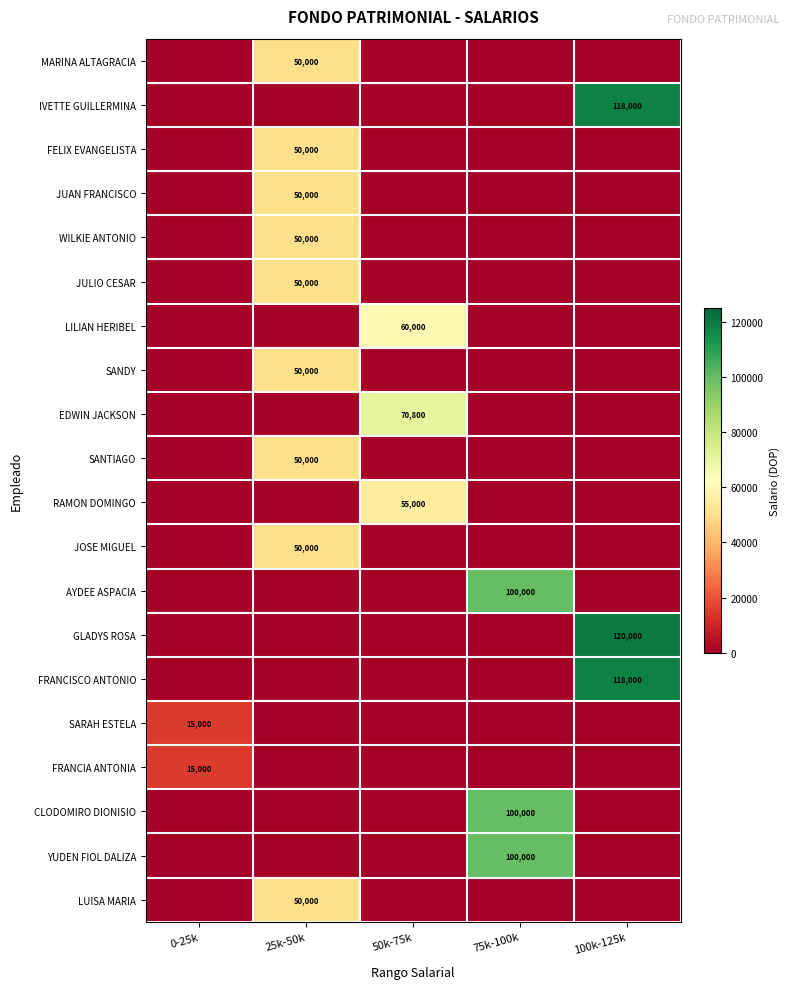

The value of WILKIE ANTONIO at 25k-50k is 50000. True or false?

True